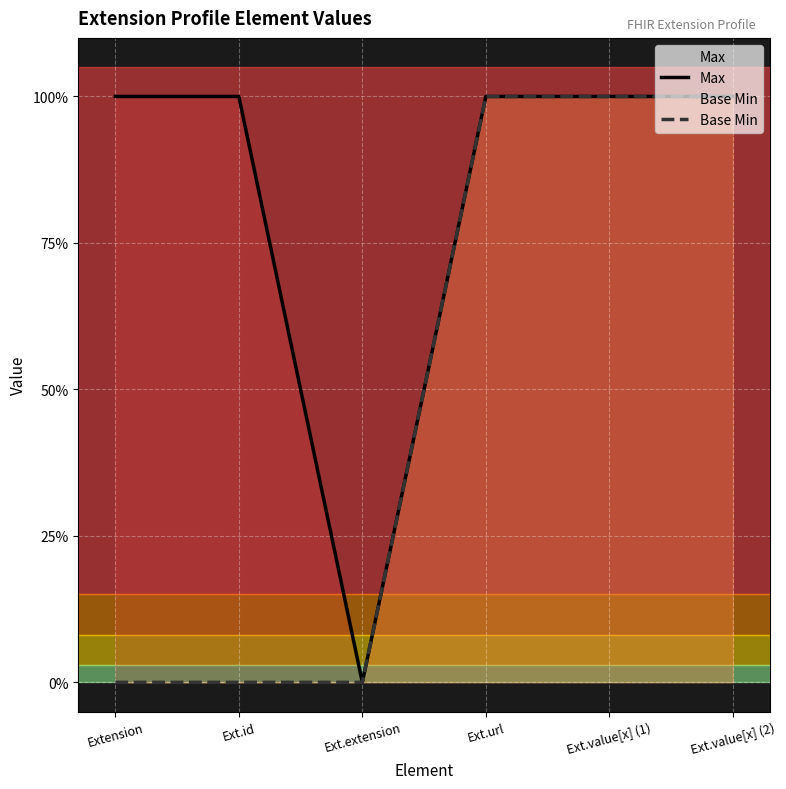

What is the total value across all series at Ext.value[x] (2)?

2